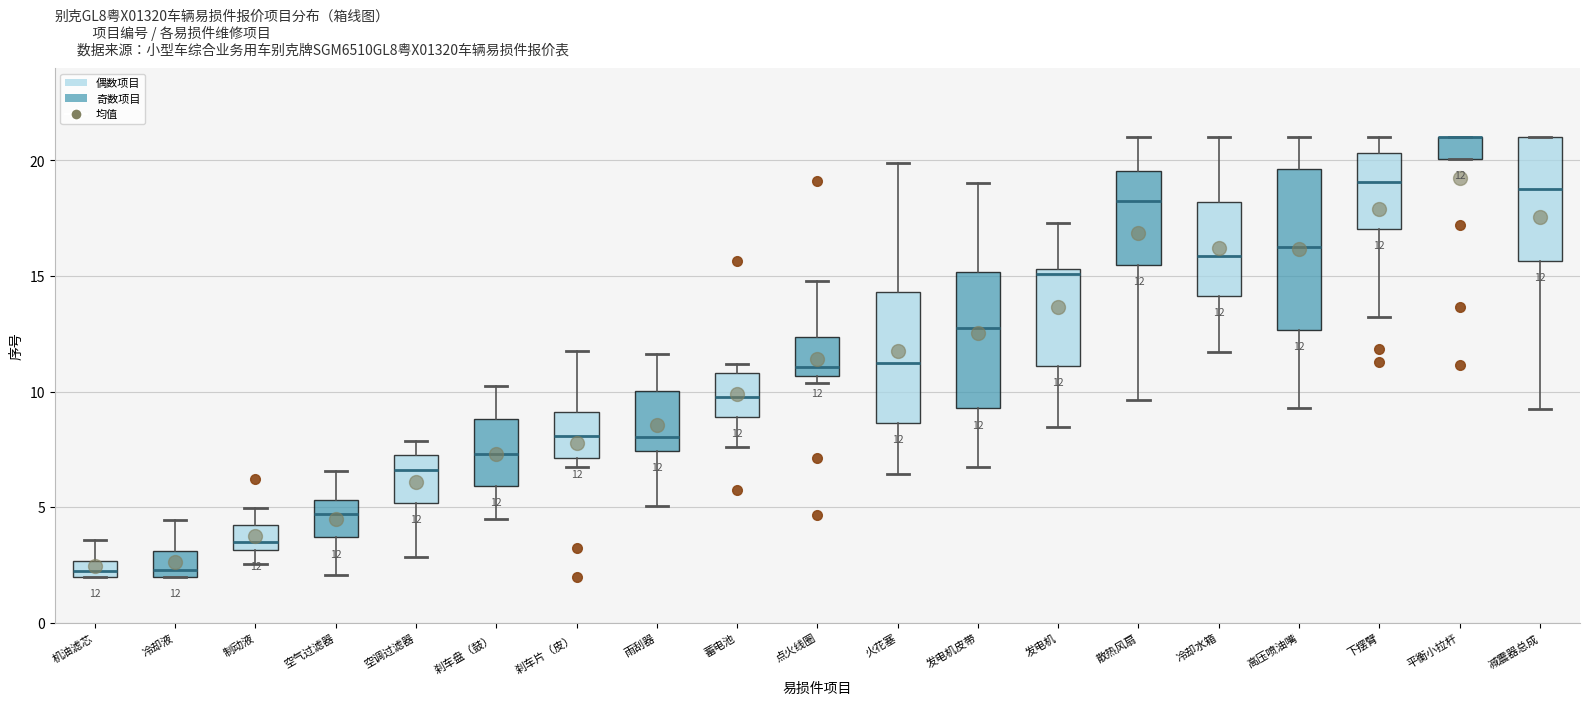

Which box is the tallest, from its lower edge to its upper edge?

高压喷油嘴